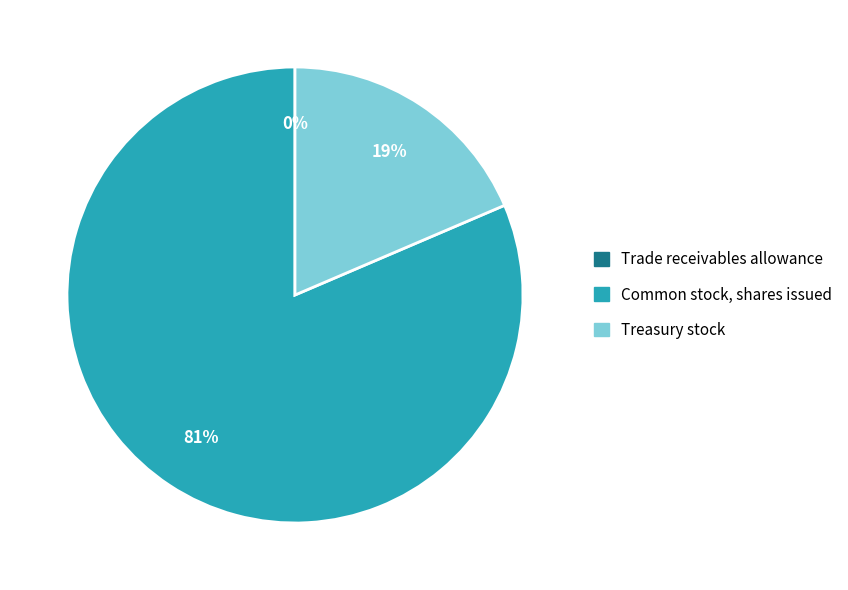

Is it true that Treasury stock is 12% of the pie?

False